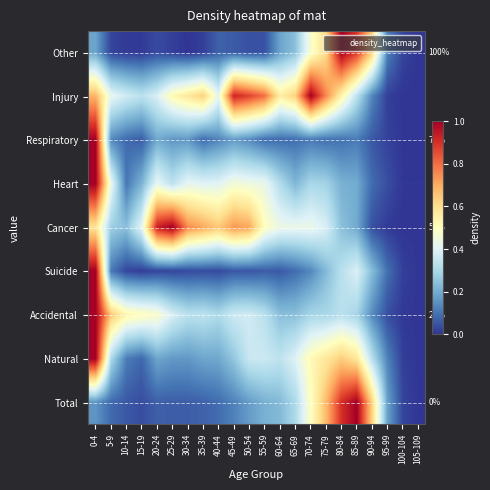

What is the spread (max minus min) of values at 85-89?

0.9